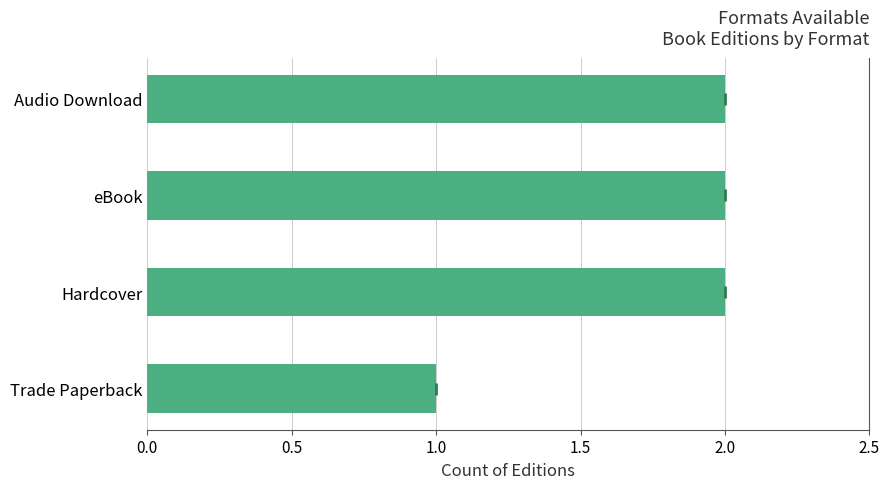

How many values are between 2 and 3?

3